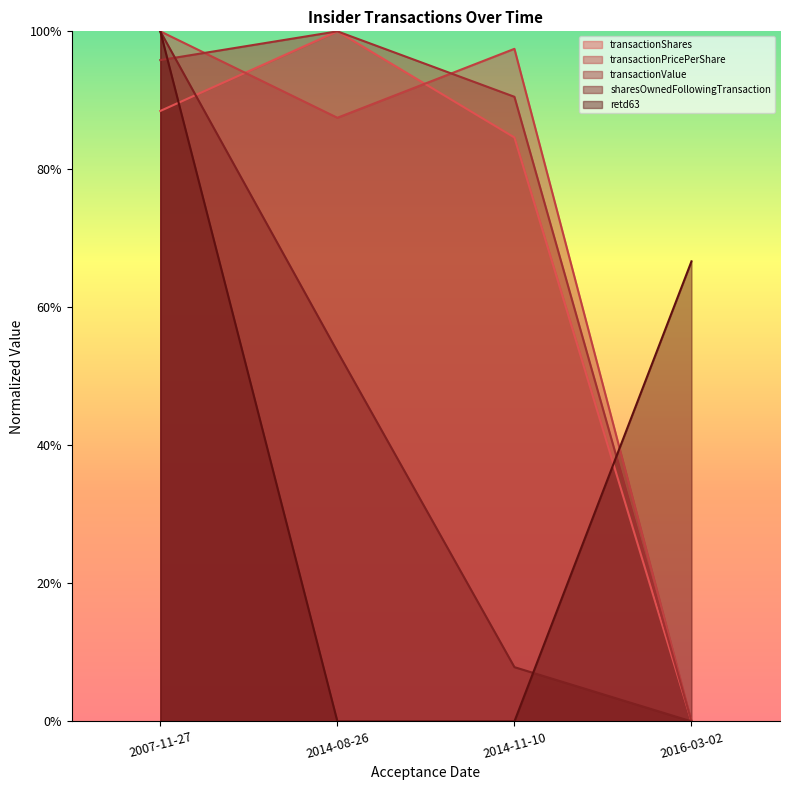

Is the value of transactionShares at 2014-11-10 greater than the value of sharesOwnedFollowingTransaction at 2014-11-10?

Yes